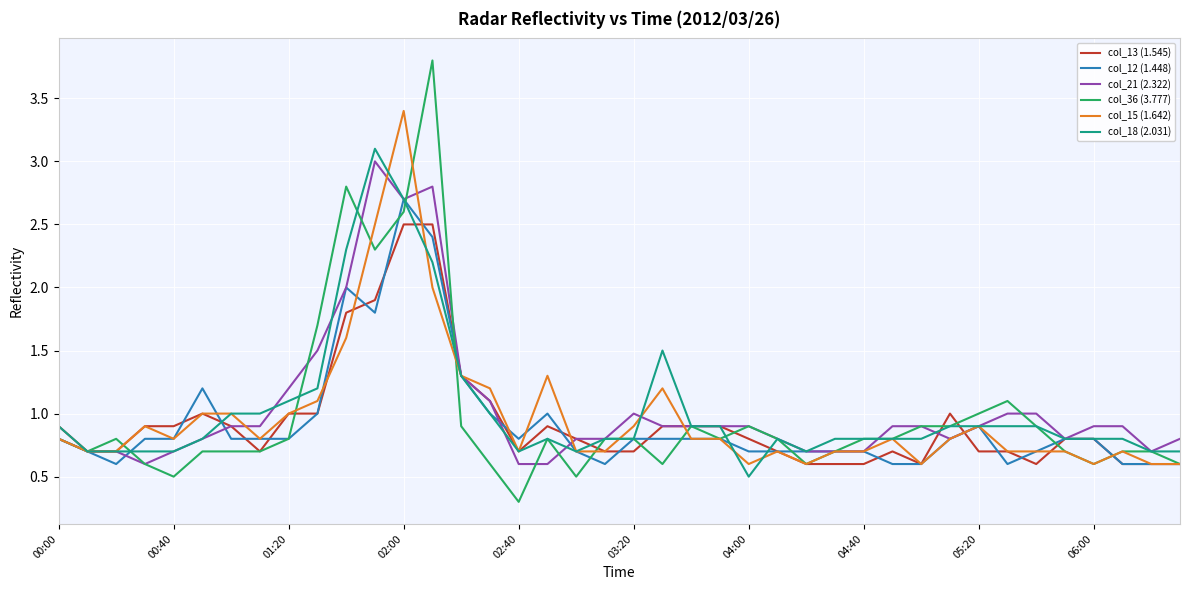

Which series has the widest spread of values?

col_36 (3.777)